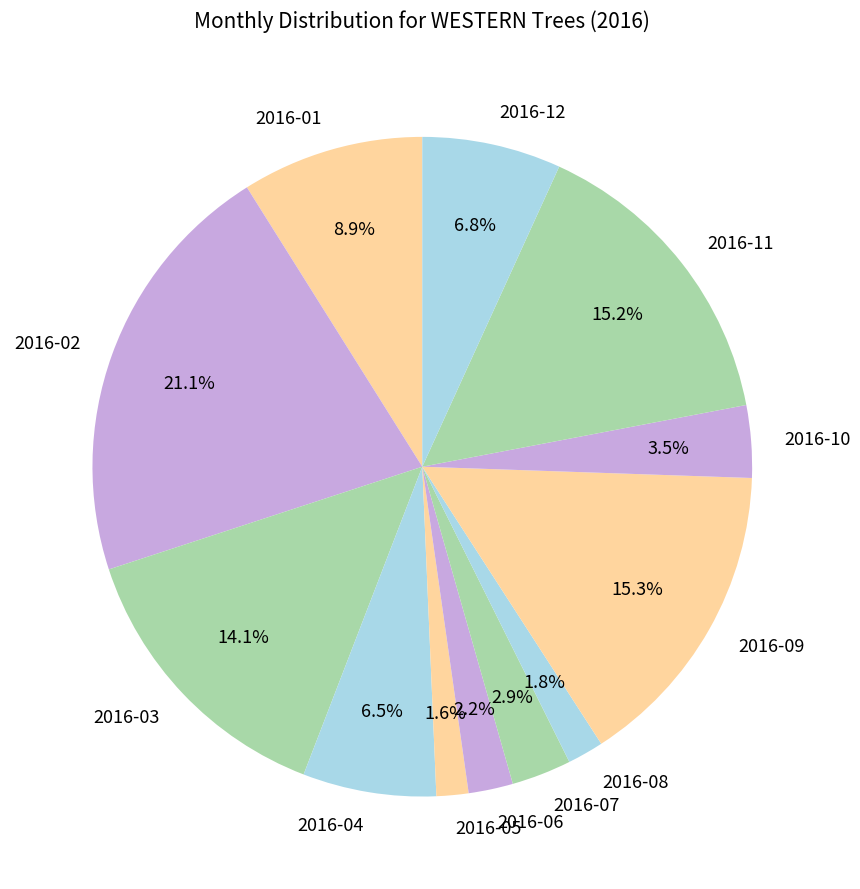

To the nearest percent, what portion does 2016-01 represent?

9%